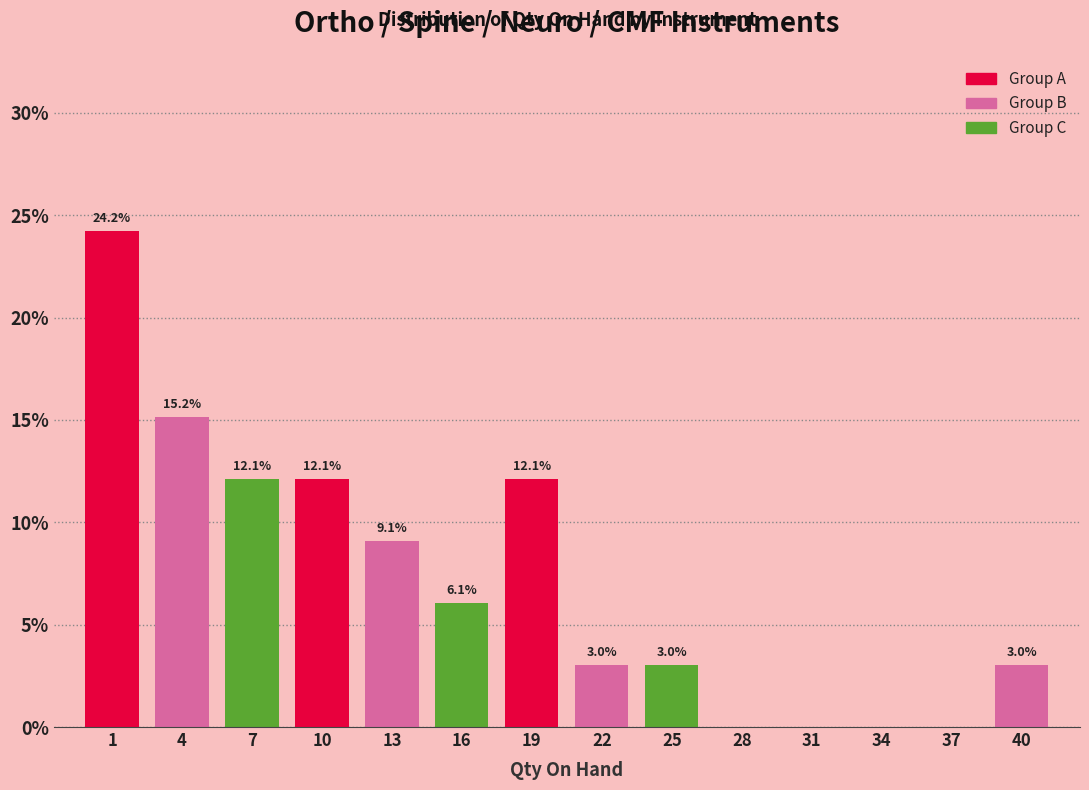

Reading right to left, transcribe all the data shown in this chart.

40=3.0	37=0.0	34=0.0	31=0.0	28=0.0	25=3.0	22=3.0	19=12.1	16=6.1	13=9.1	10=12.1	7=12.1	4=15.2	1=24.2